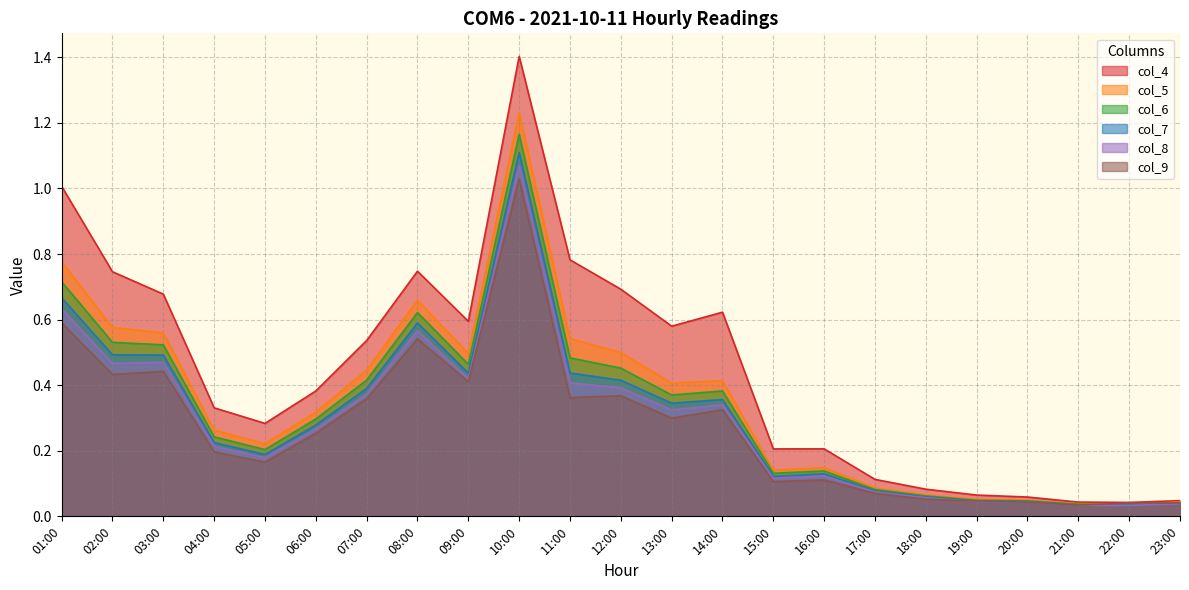

Between which two adjacent categories do col_9 and col_5 first intersect?

21:00 and 22:00